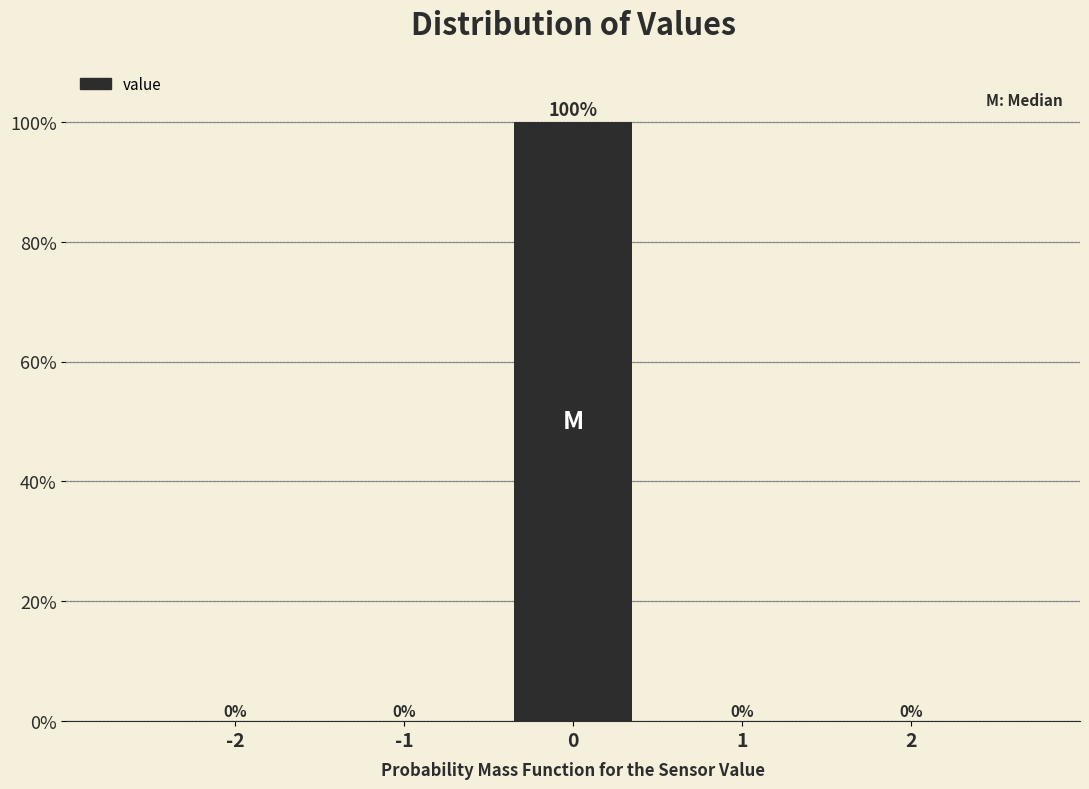

Reading left to right, what are all the values shown in this chart?

-2=0	-1=0	0=100	1=0	2=0